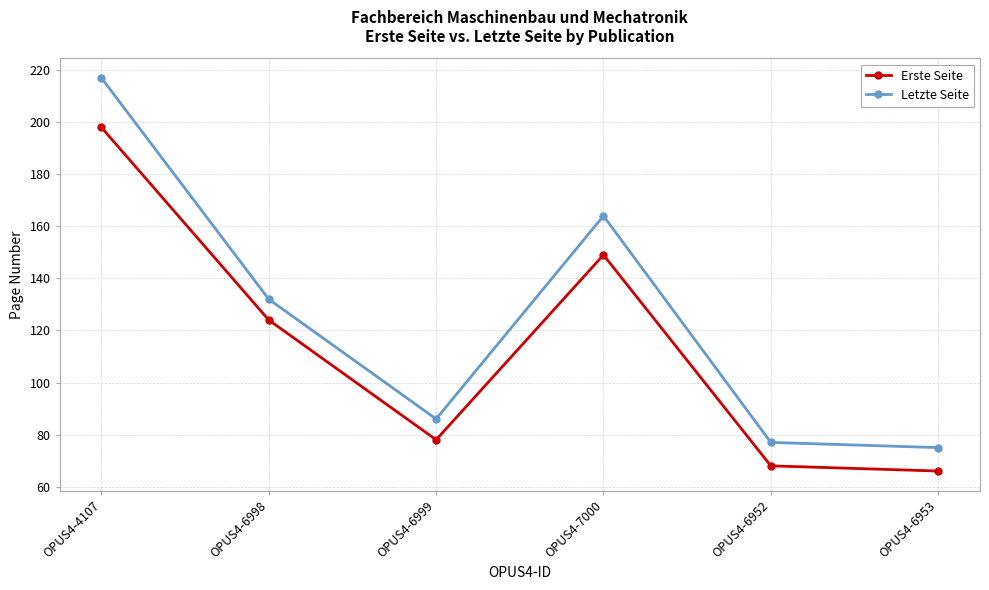

What is the value of the Erste Seite point at the 6th from the left?

66